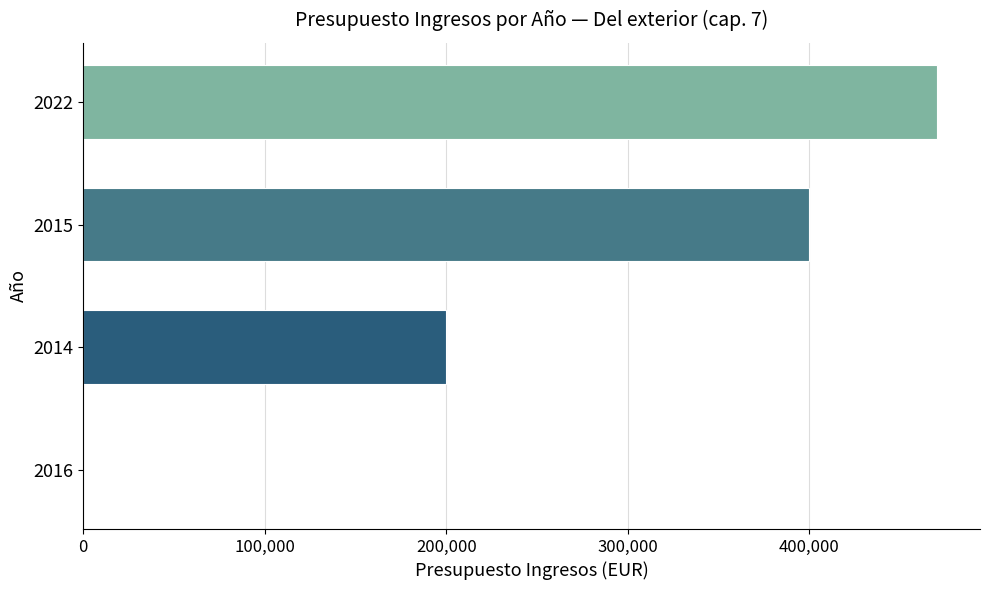

The value at 2015 is 616252.5. True or false?

False